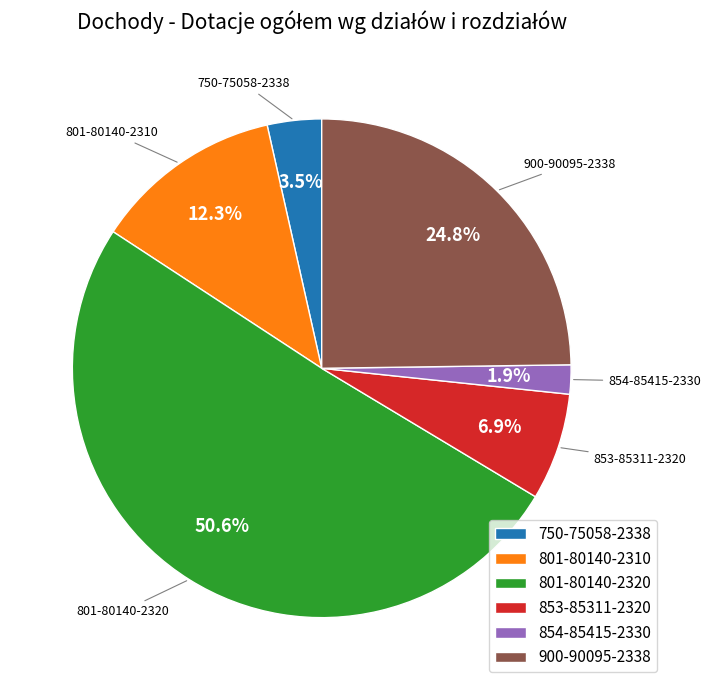

Rank the categories by value from lowest to highest.

854-85415-2330, 750-75058-2338, 853-85311-2320, 801-80140-2310, 900-90095-2338, 801-80140-2320